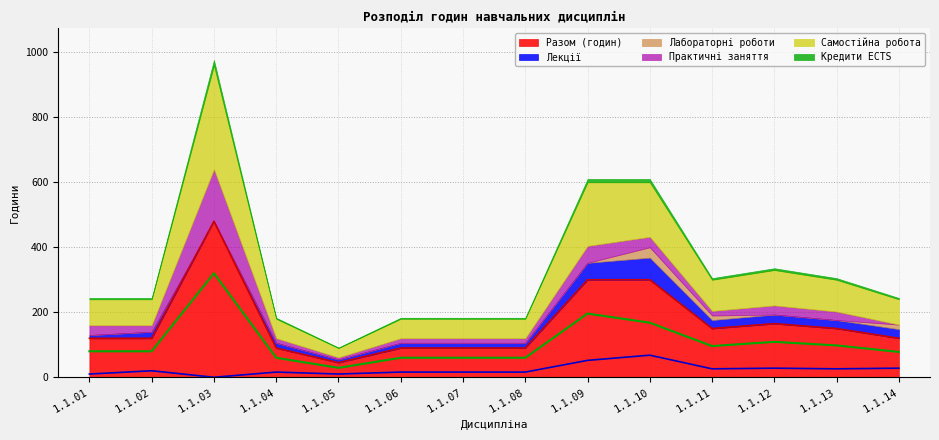

What is the difference between the highest and lowest values at 1.1.05?

35